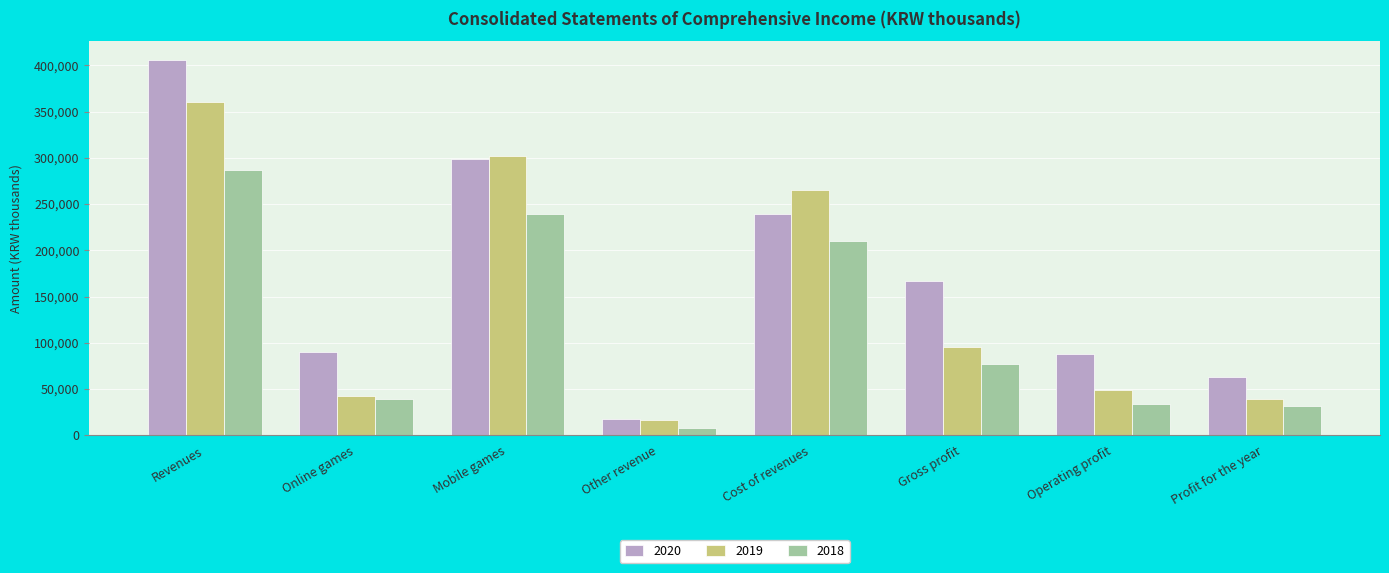

At how many categories does at least one series exceed 160886?

4